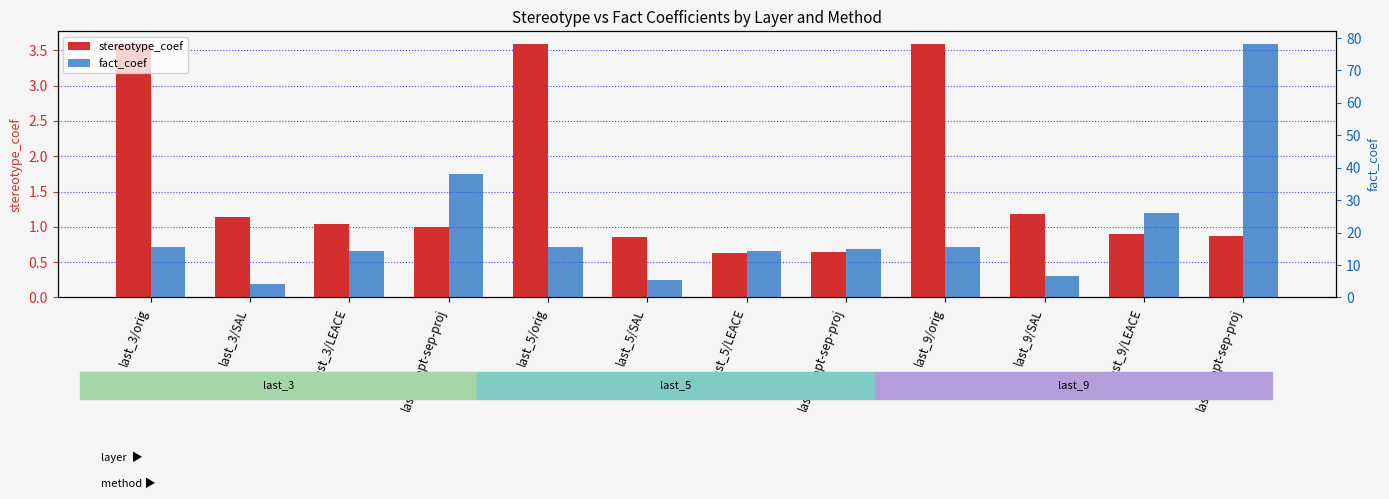

What is the difference between the stereotype_coef values at last_3/LEACE and last_9/SAL?

0.1